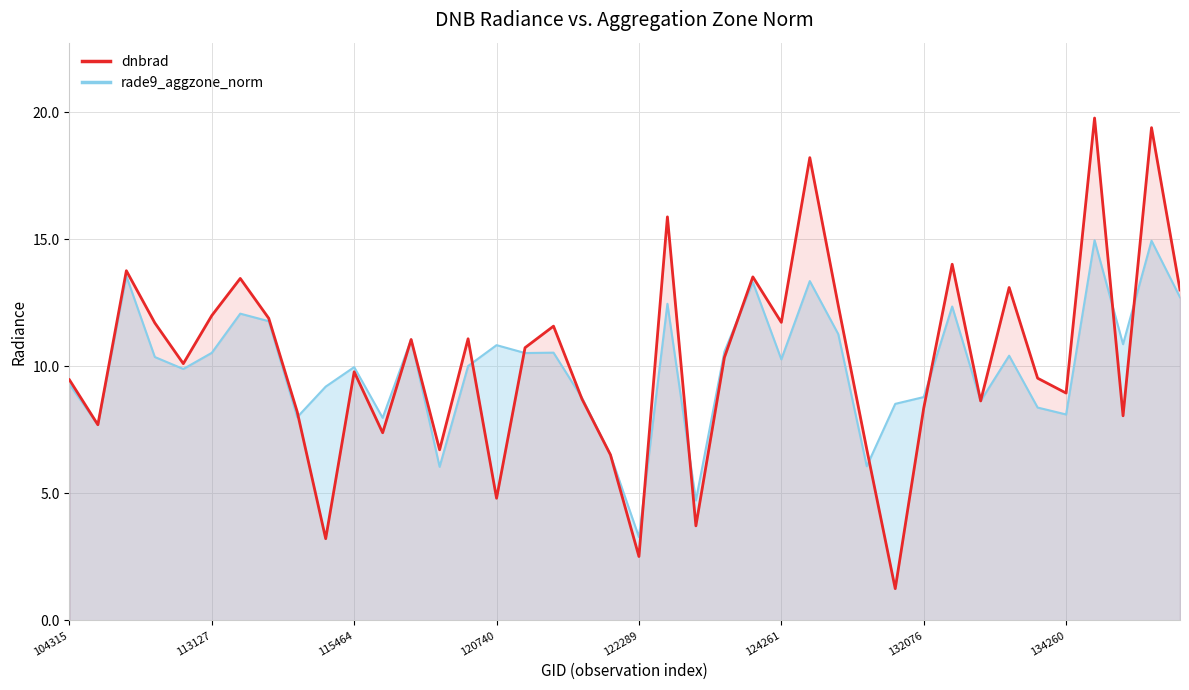

True or false: the data shows 0.3 at 29.

False